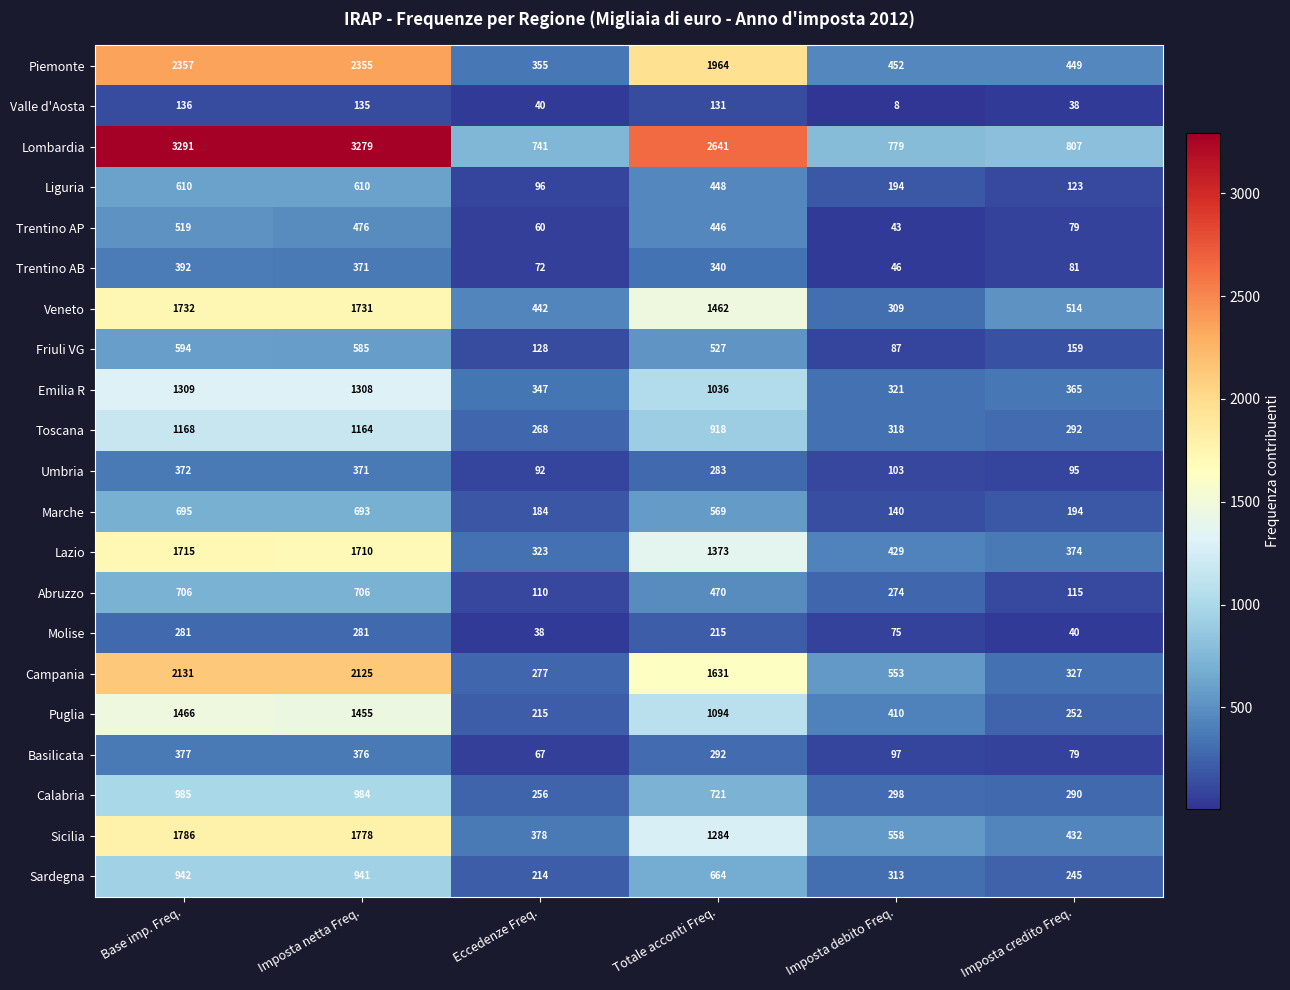

What is the lowest value of the Calabria series?

256